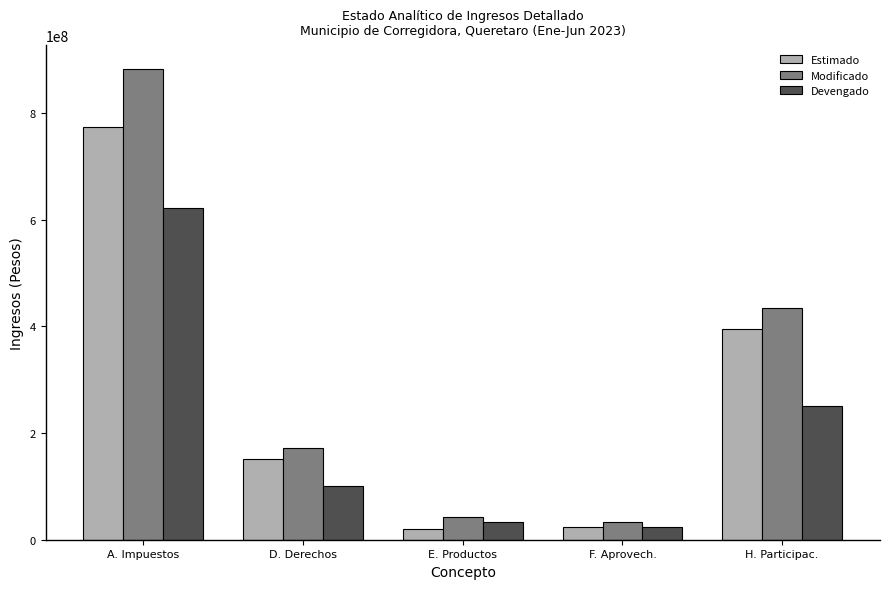

What is the label of the 1st bar from the right?

H. Participac.